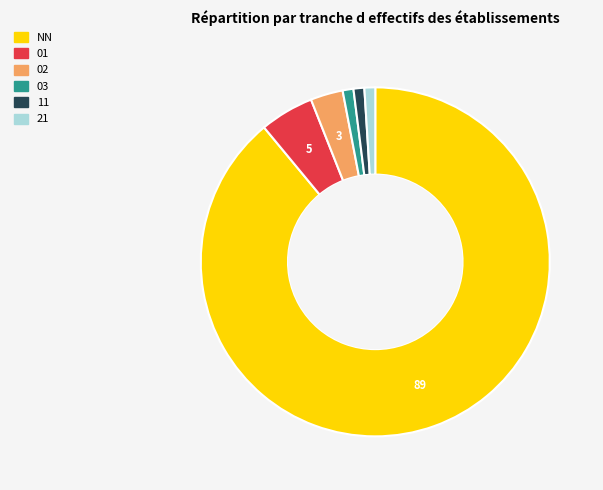

Which slice is the largest?

NN